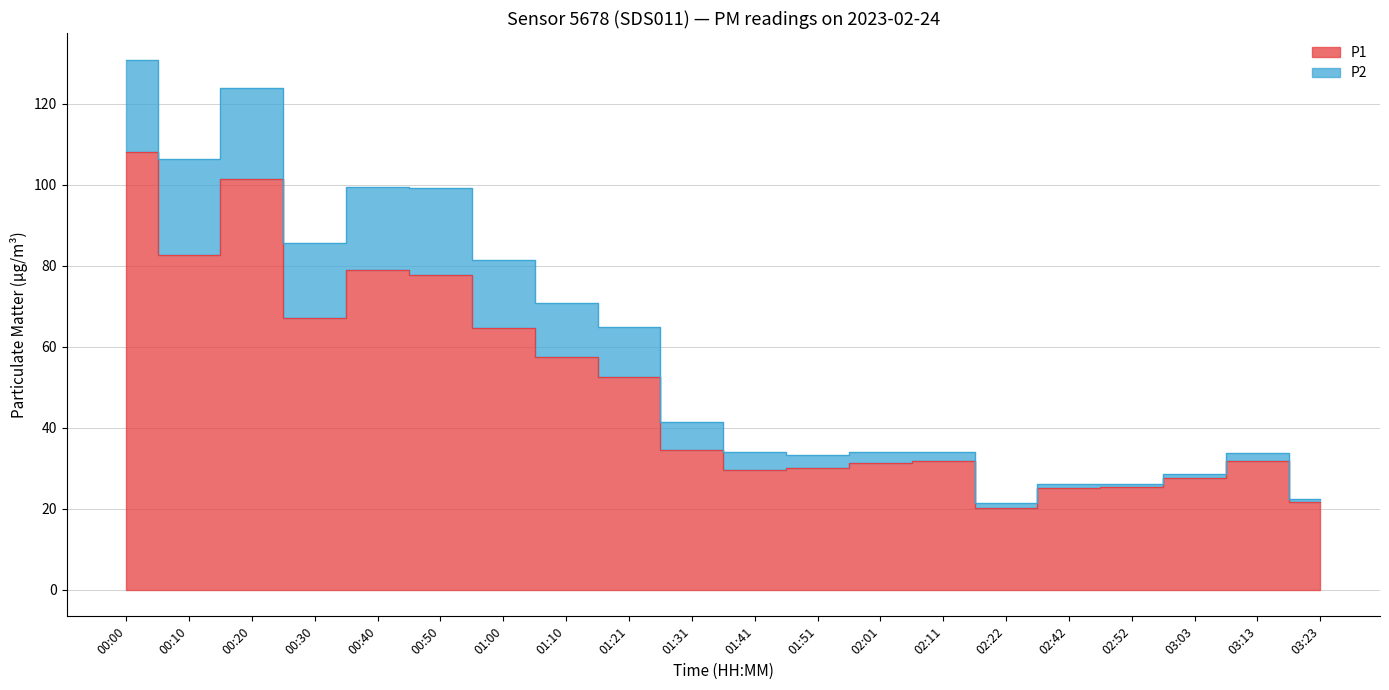

Reading left to right, extract all data points from this chart.

00:00=108.2	00:10=82.6	00:20=101.4	00:30=67.0	00:40=78.9	00:50=77.8	01:00=64.6	01:10=57.4	01:21=52.5	01:31=34.6	01:41=29.6	01:51=30.2	02:01=31.4	02:11=31.8	02:22=20.1	02:42=25.1	02:52=25.5	03:03=27.6	03:13=31.8	03:23=21.7